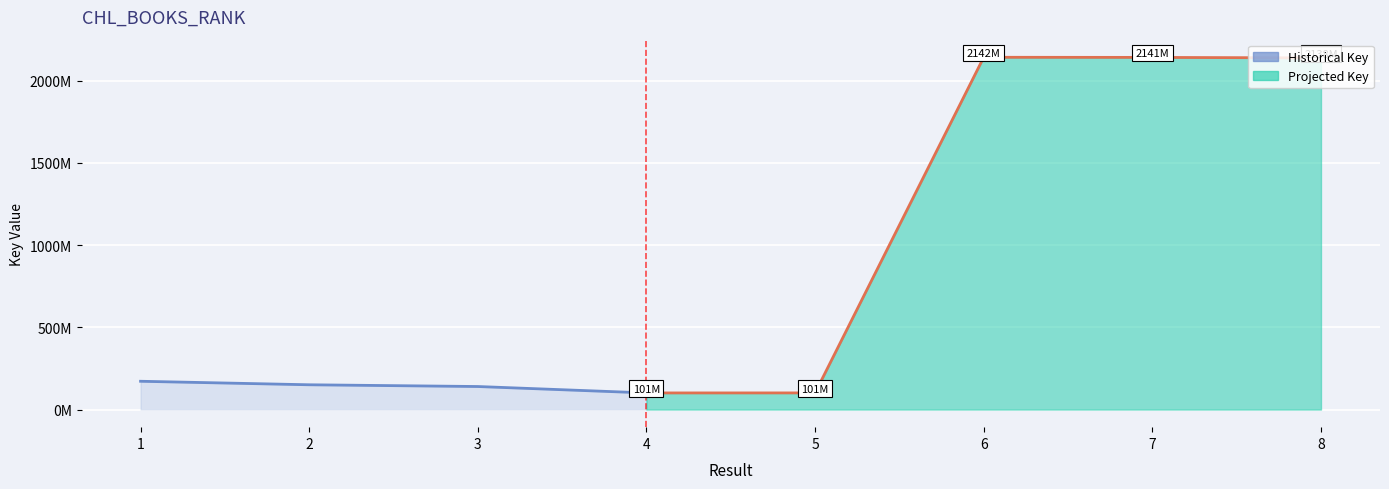

Where is the data nearest to the value 1121264151?

1